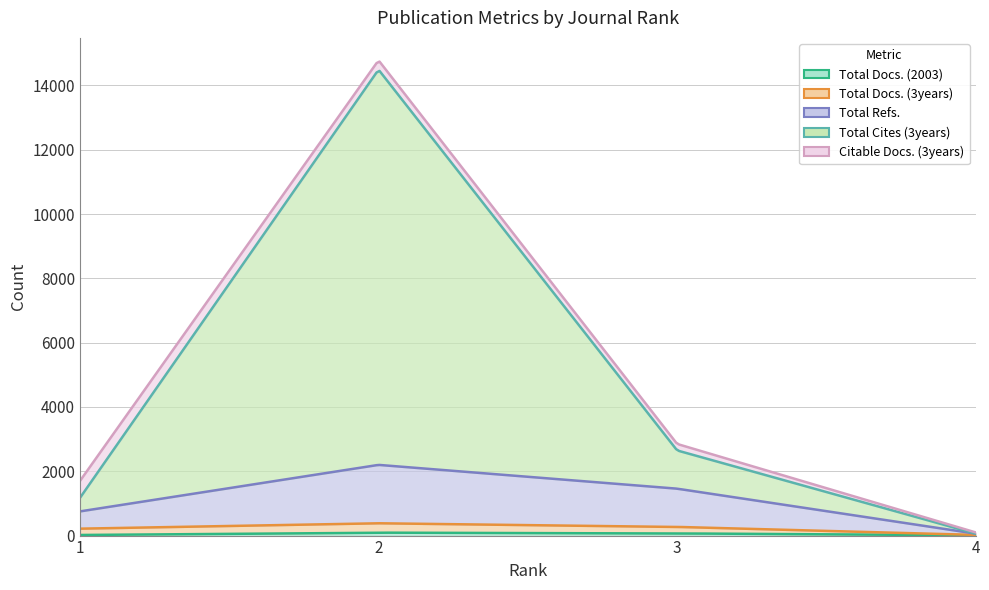

What is the value of the Total Docs. (3years) point at the 1st from the left?

196